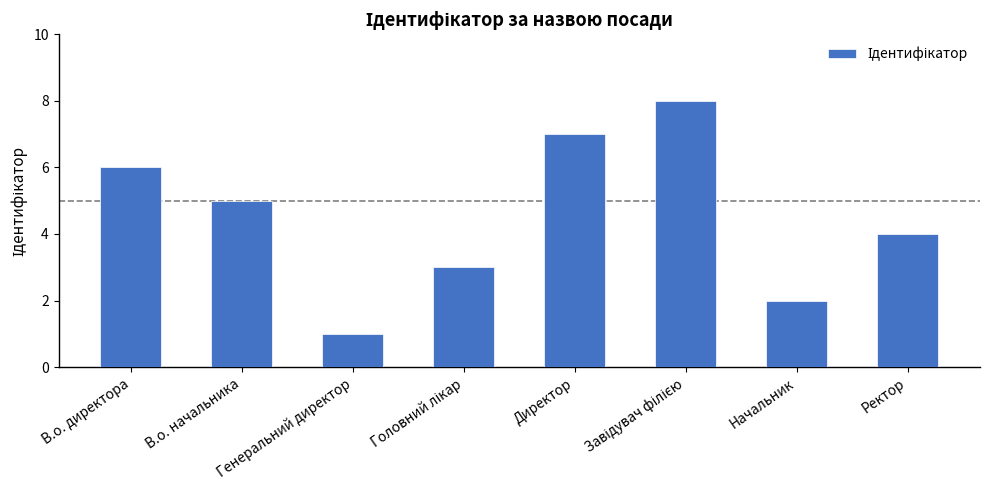

Approximately how many times larger is the value at Начальник compared to Ректор?

0.5